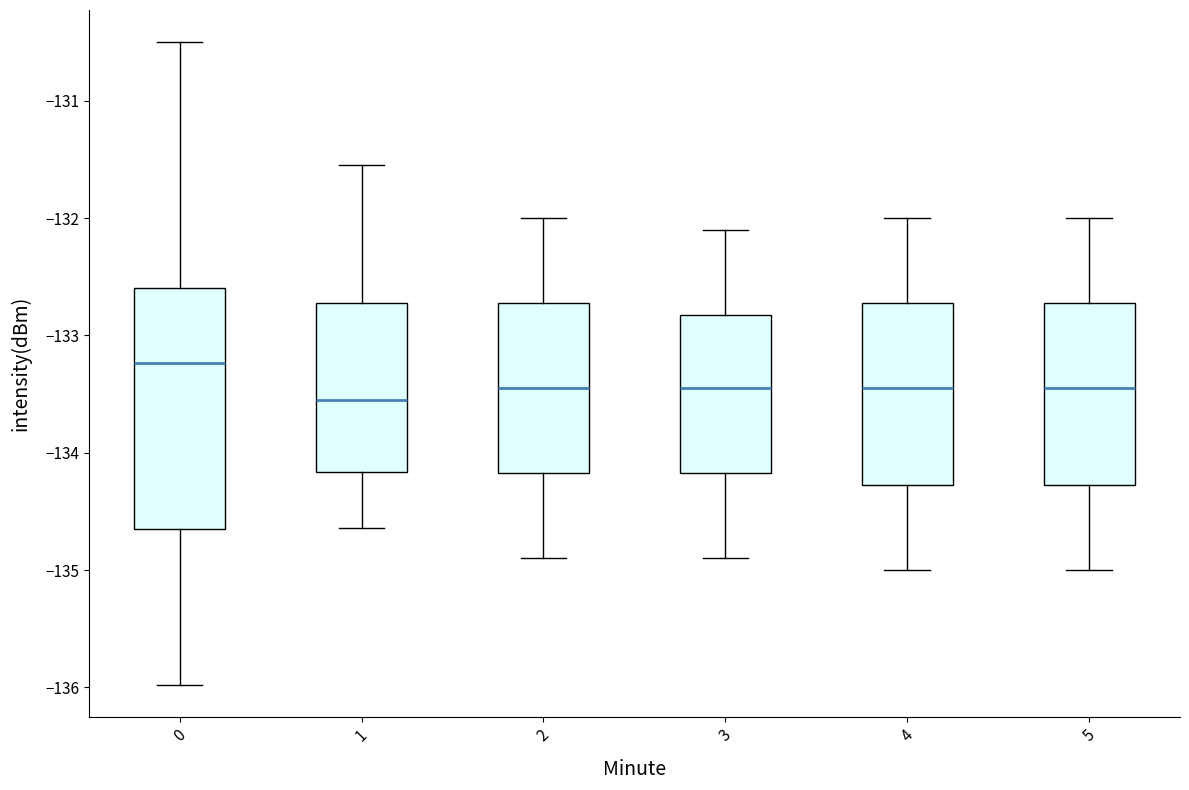

Reading left to right, read every box against the y-axis: the position of its median line, the range the box covers, and the ends of its whiskers. The values are not printed on the chart, so give them approximately, as read against the axis.

0: median -133.2, box -134.7 to -132.6, whiskers -136.0 to -130.5
1: median -133.5, box -134.2 to -132.7, whiskers -134.6 to -131.5
2: median -133.4, box -134.2 to -132.7, whiskers -134.9 to -132.0
3: median -133.4, box -134.2 to -132.8, whiskers -134.9 to -132.1
4: median -133.4, box -134.3 to -132.7, whiskers -135.0 to -132.0
5: median -133.4, box -134.3 to -132.7, whiskers -135.0 to -132.0